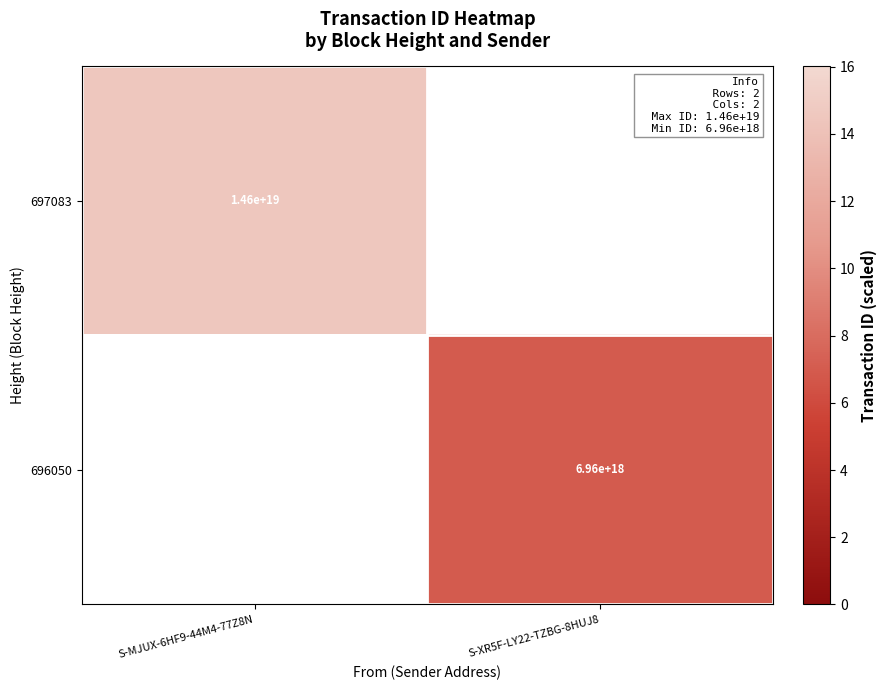

Is the value of 696050 at S-XR5F-LY22-TZBG-8HUJ8 greater than the value of 697083 at S-MJUX-6HF9-44M4-77Z8N?

No